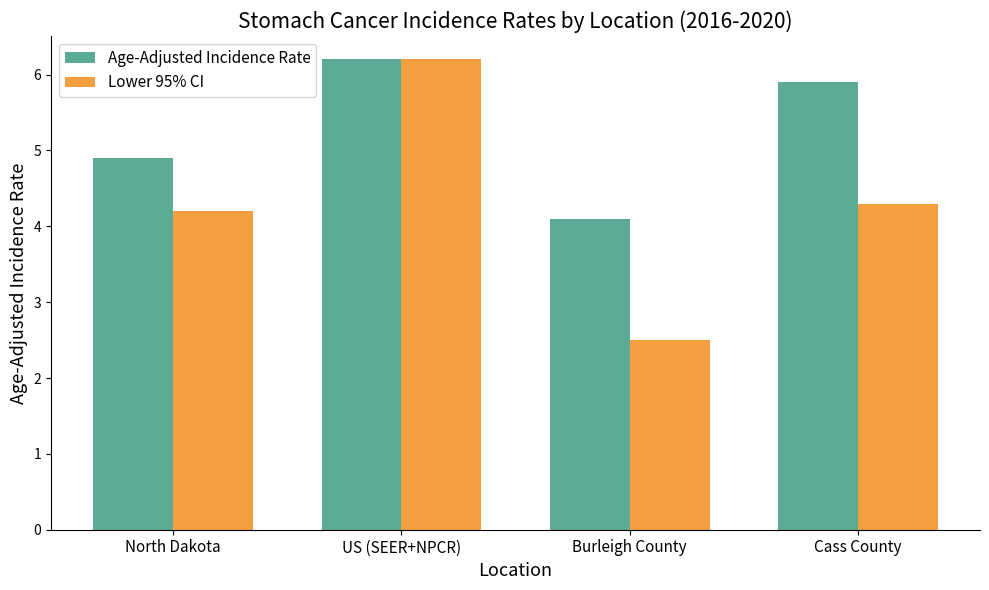

List the labels in order of Age-Adjusted Incidence Rate value, largest first.

US (SEER+NPCR), Cass County, North Dakota, Burleigh County